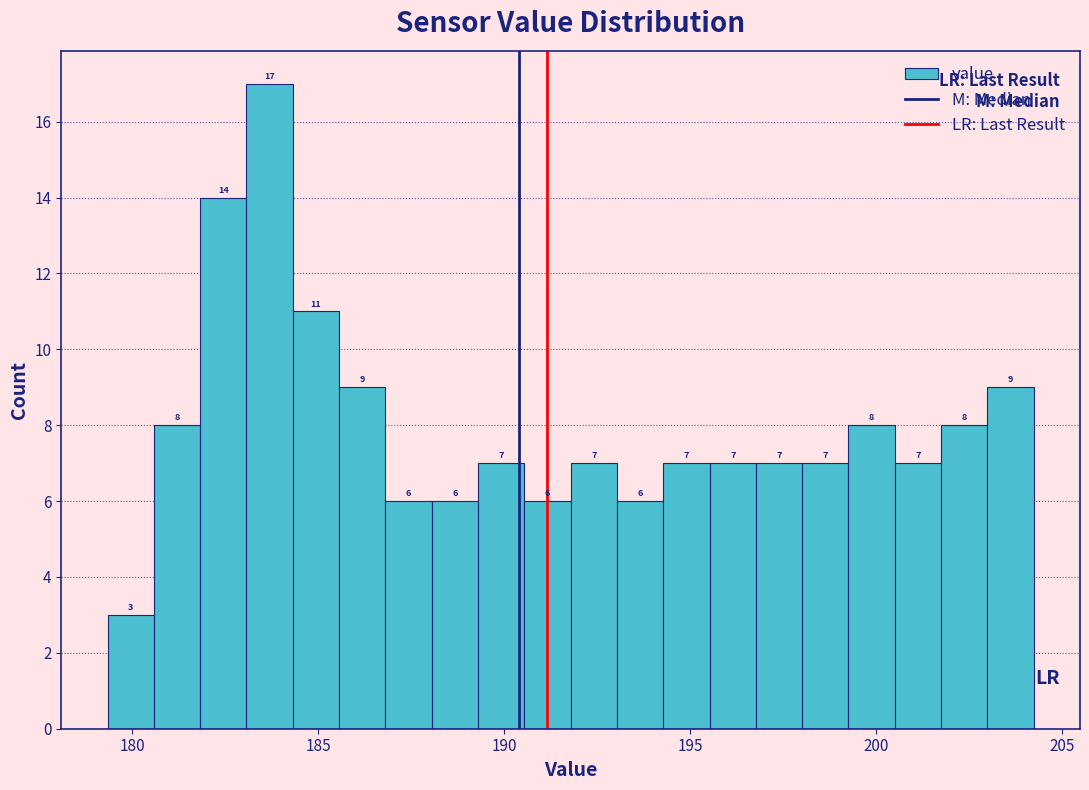

Read against the x-axis, roughly where is the centre of the tallest bar?

183.5